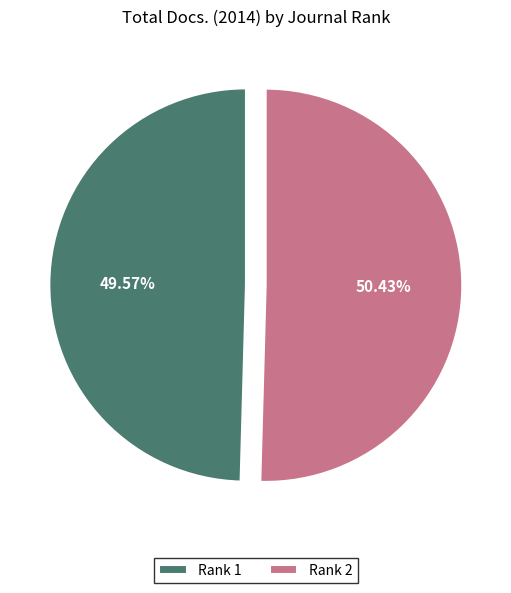

Which has a higher value, Rank 1 or Rank 2?

Rank 2